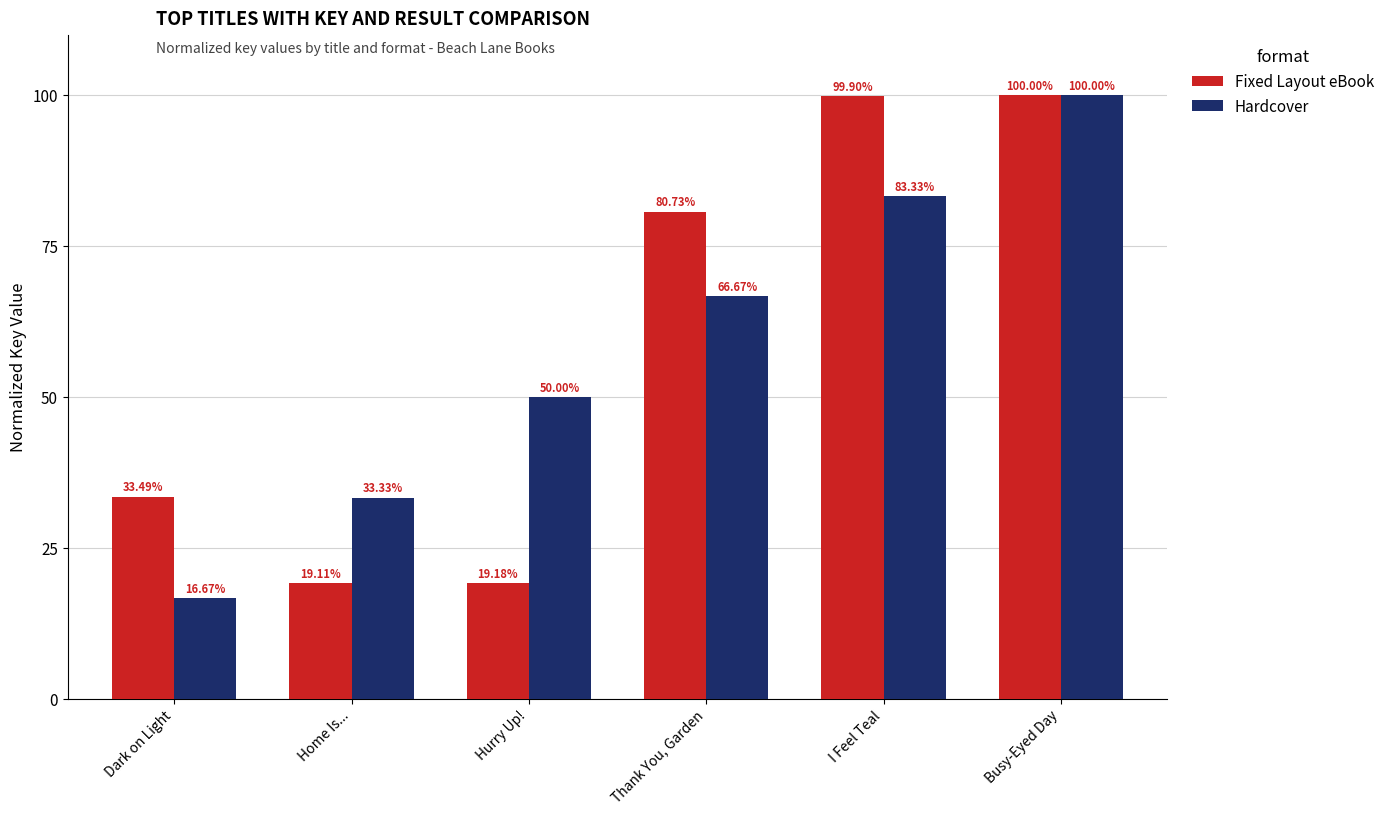

The value of Hardcover at Dark on Light is 4.8. True or false?

False